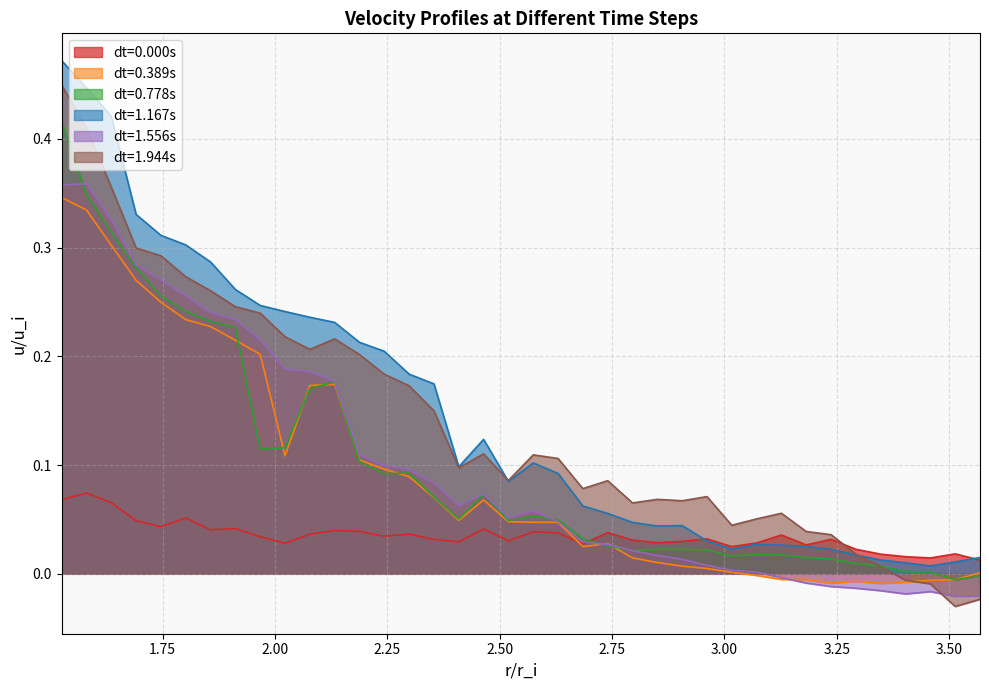

The dt=1.167s series shows 0.0 at 2.409026. True or false?

False